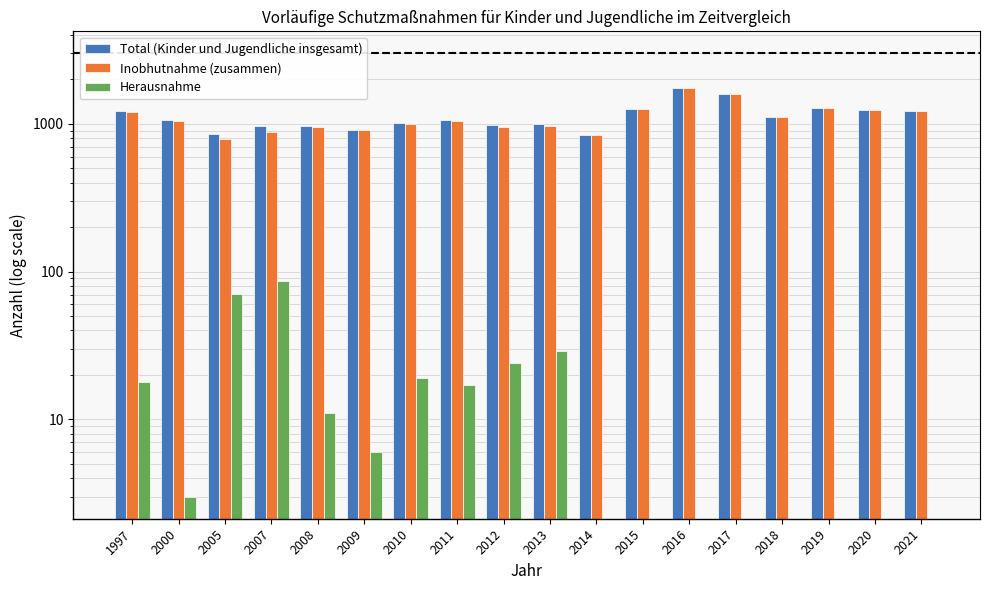

How many series are shown in this chart?

3